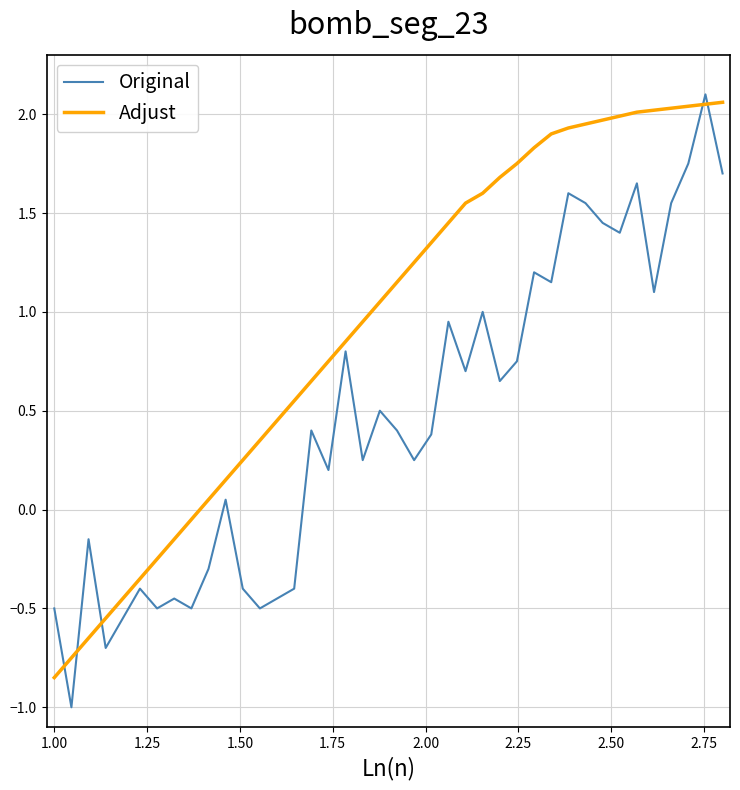

True or false: Original and Adjust intersect in this chart.

True